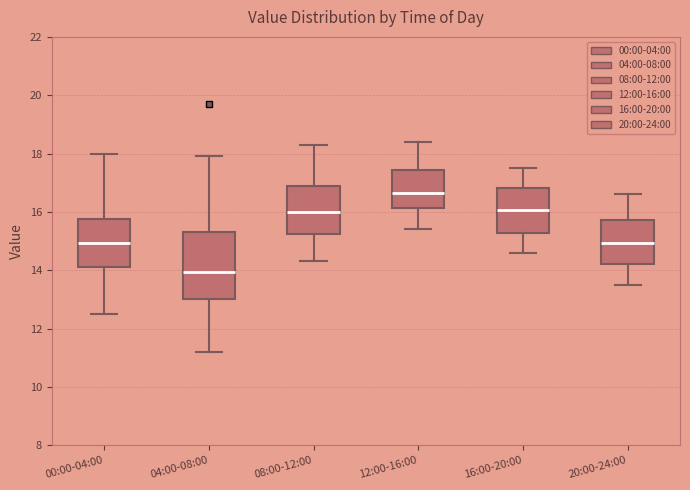

Comparing the boxes themselves (not the whiskers), which one is the tallest?

04:00-08:00